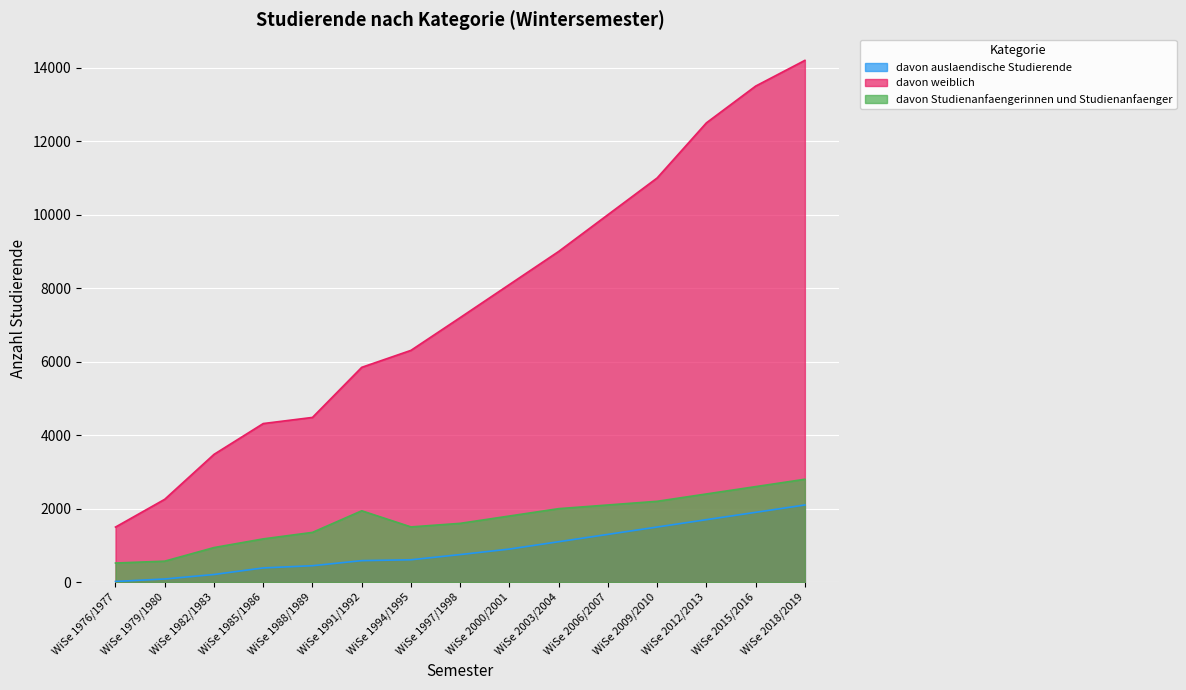

Rank the series at WiSe 2009/2010 from lowest to highest value.

davon auslaendische Studierende, davon Studienanfaengerinnen und Studienanfaenger, davon weiblich